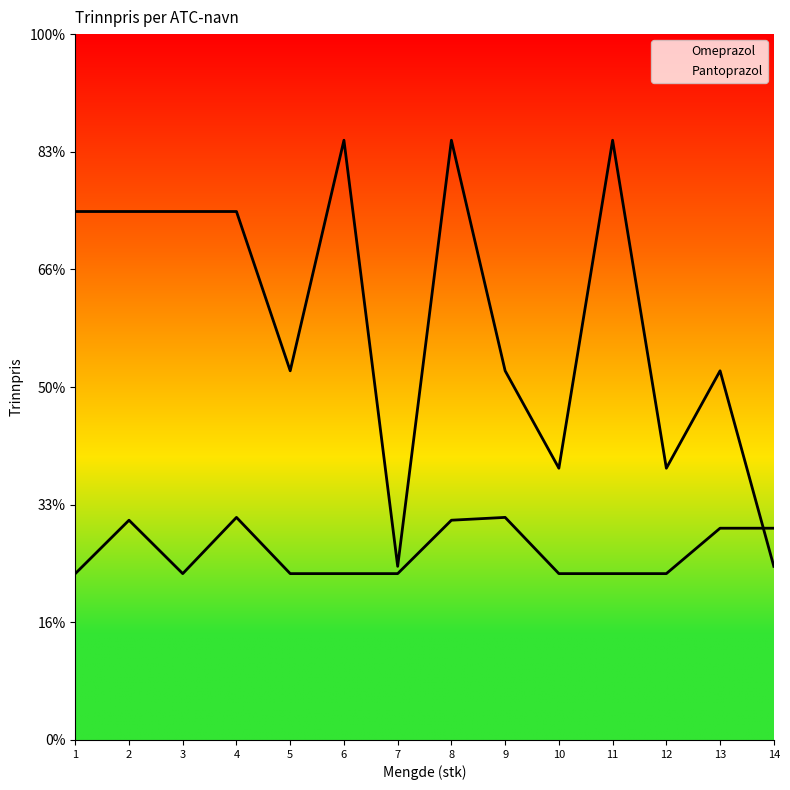

Where is Pantoprazol nearest to the value 82?

13